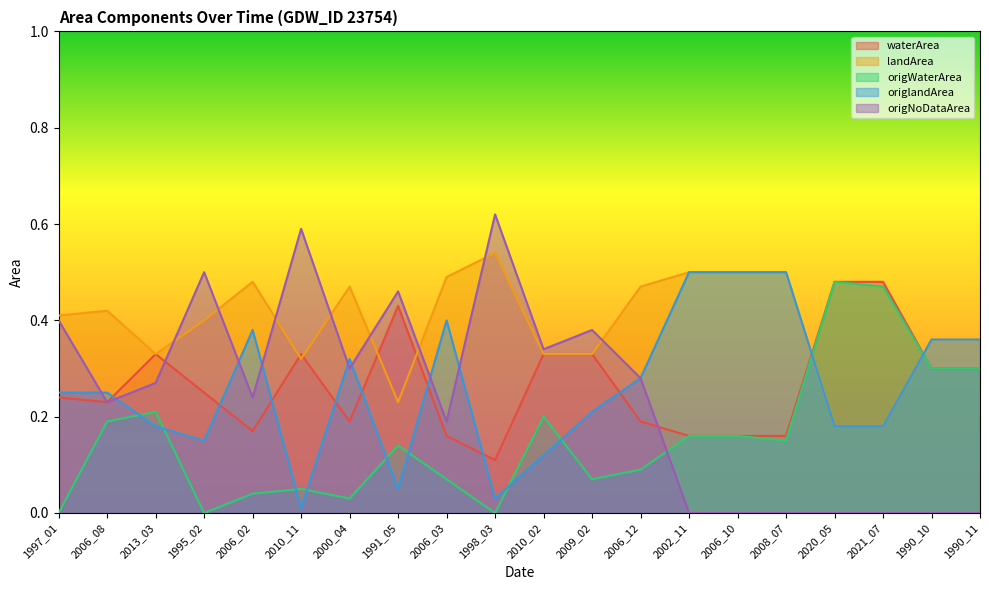

What position from the right is 2006_02?

16